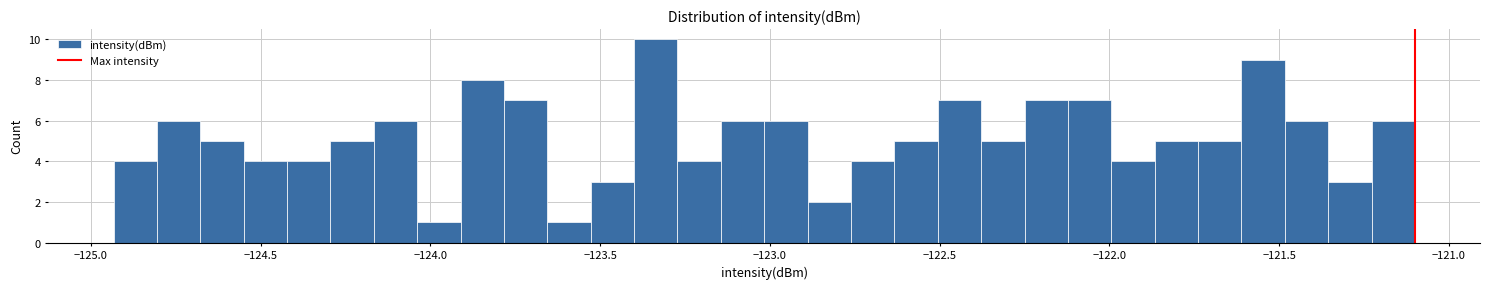

Around what value on the x-axis is the tallest bar? Give the approximate position of its centre, as read against the axis.

-123.35